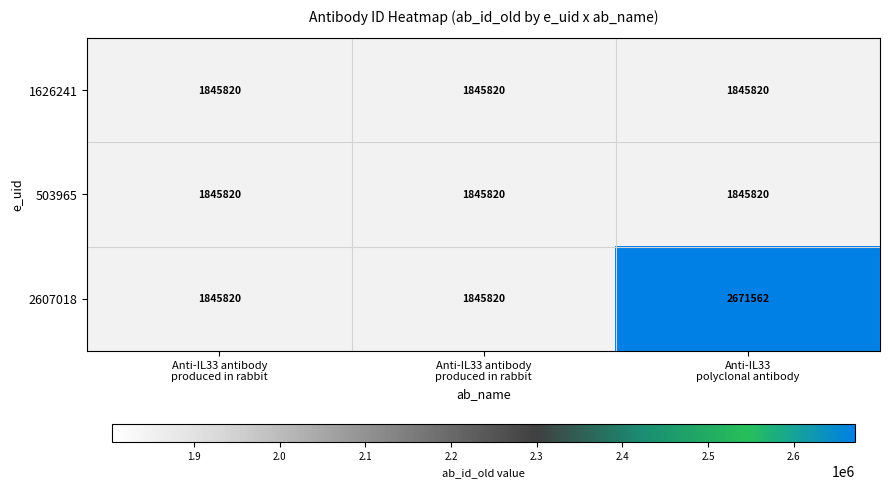

At which category is the sum across all series the highest?

Anti-IL33
polyclonal antibody